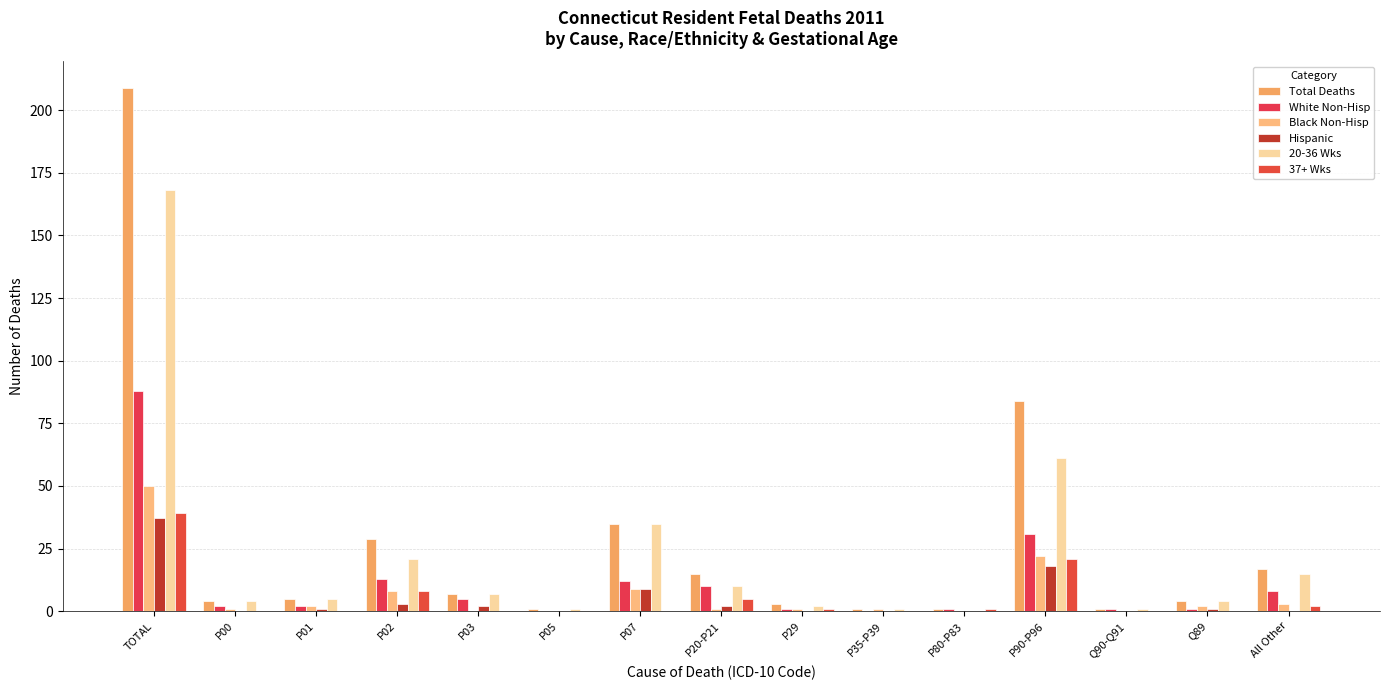

What is the difference between the Black Non-Hisp values at P20-P21 and All Other?

2